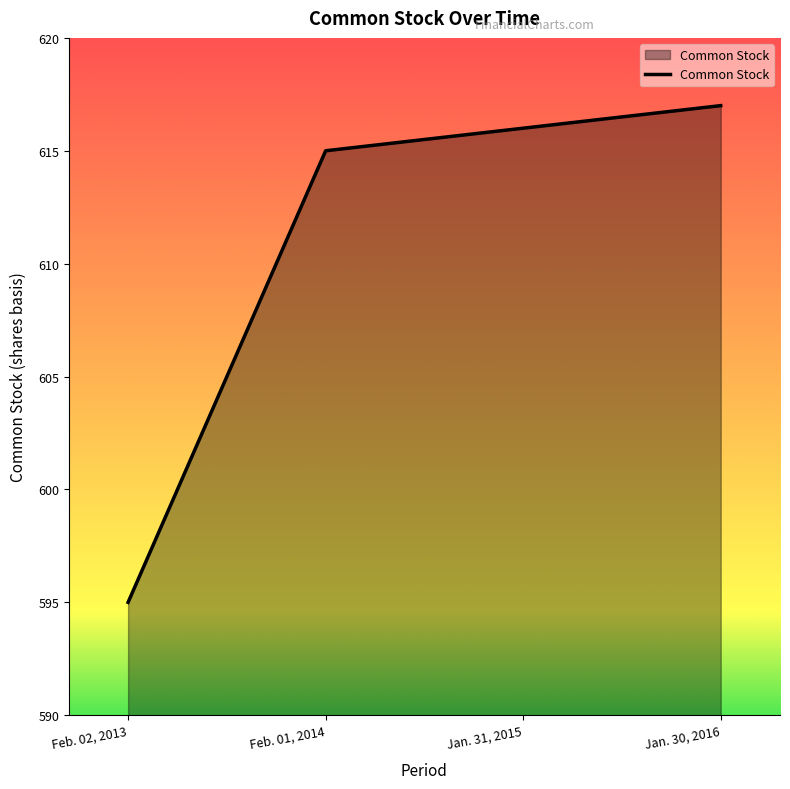

What is the average value?

611